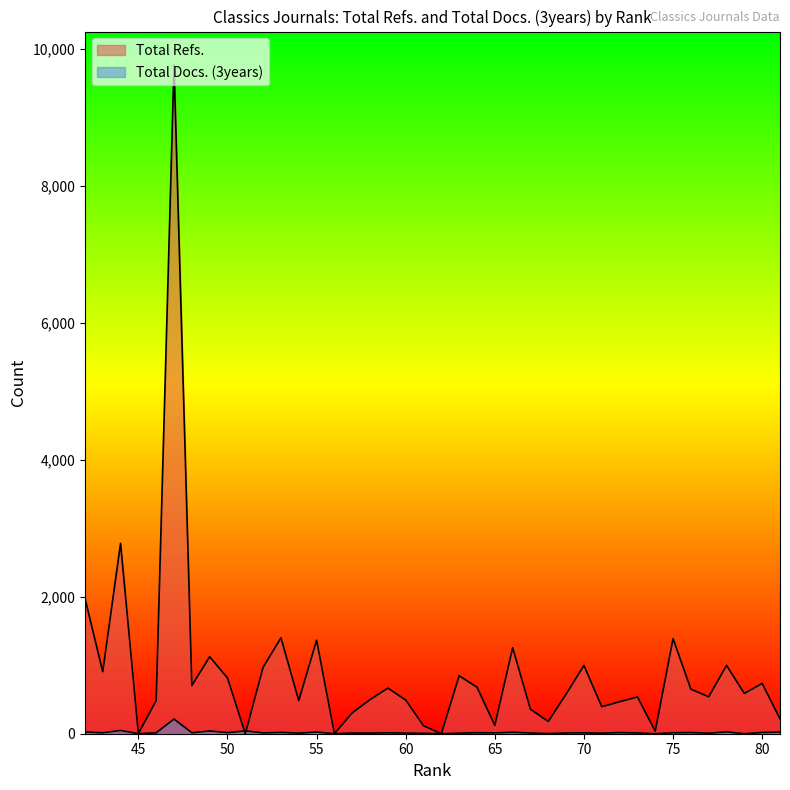

Does the chart display data point markers on the line(s)?

No